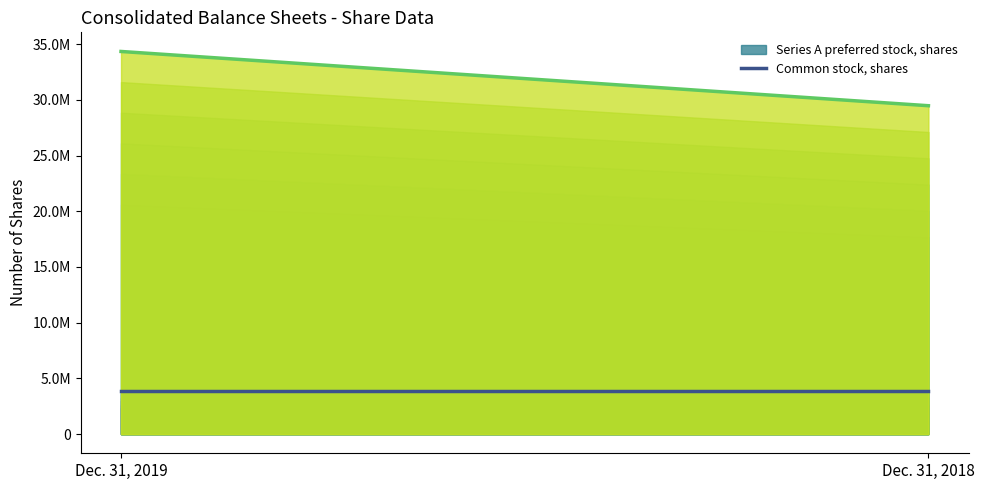

At which label is Series A preferred stock, shares closest to 3901348?

Dec. 31, 2019